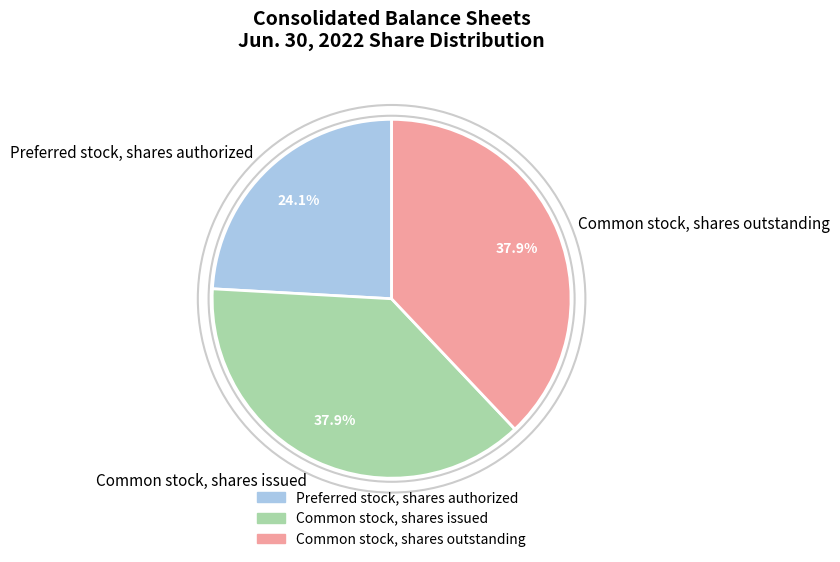

The Common stock, shares issued slice represents 50% of the pie. True or false?

False